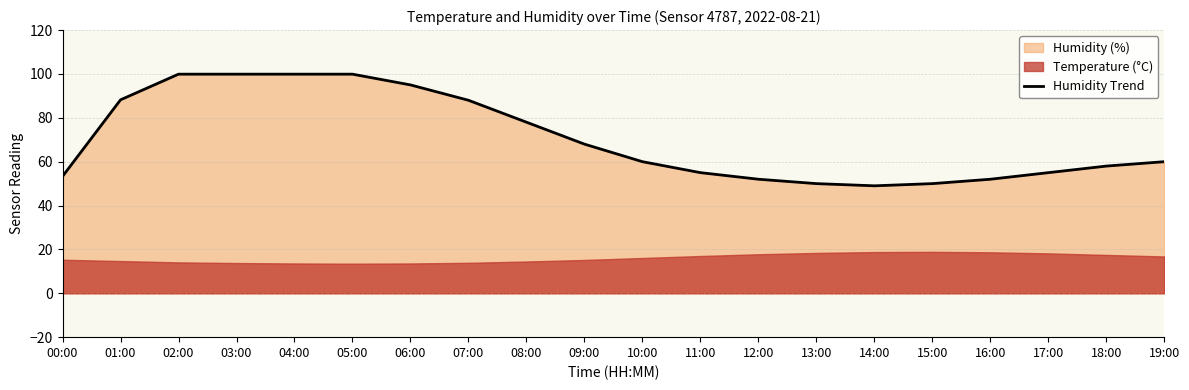

How many lines are shown in the chart?

1